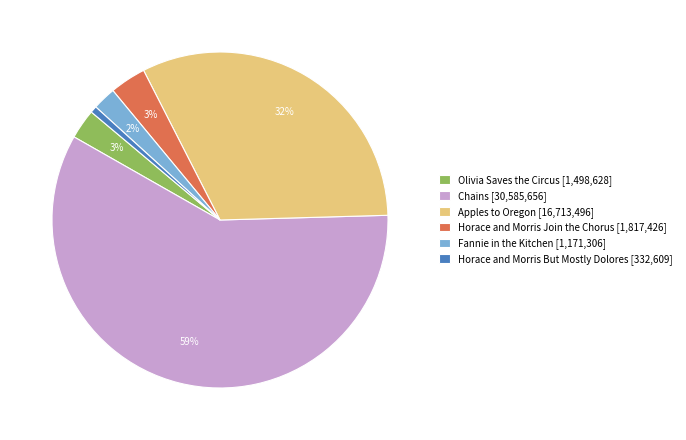

Between Chains [30,585,656] and Apples to Oregon [16,713,496], which is larger?

Chains [30,585,656]